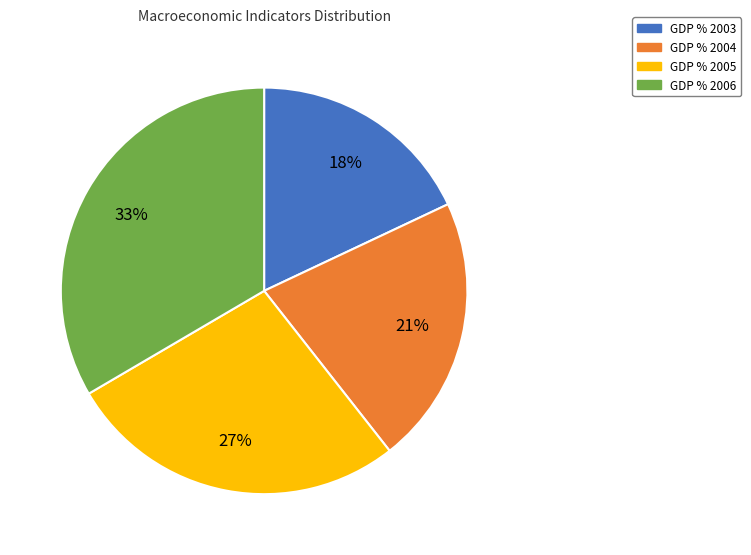

Is there any slice that represents more than half of the pie?

No